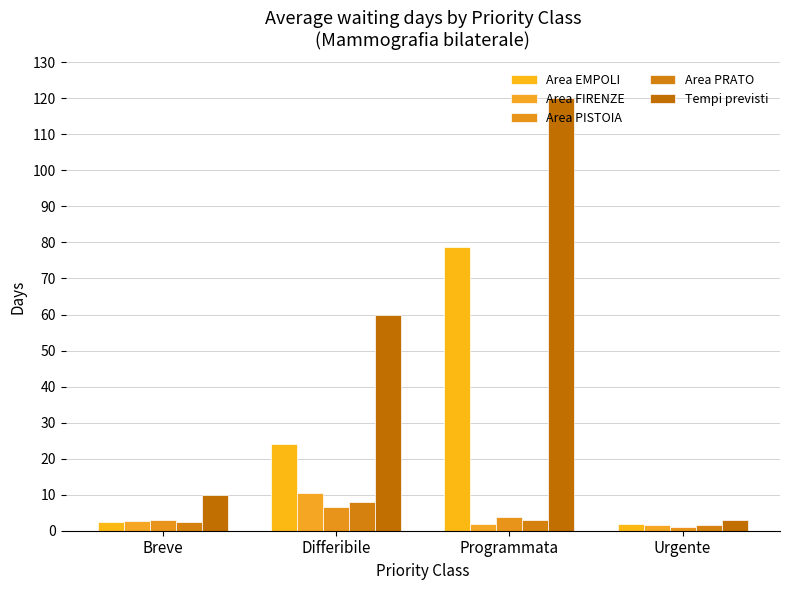

The Area EMPOLI series shows 32.1 at Differibile. True or false?

False